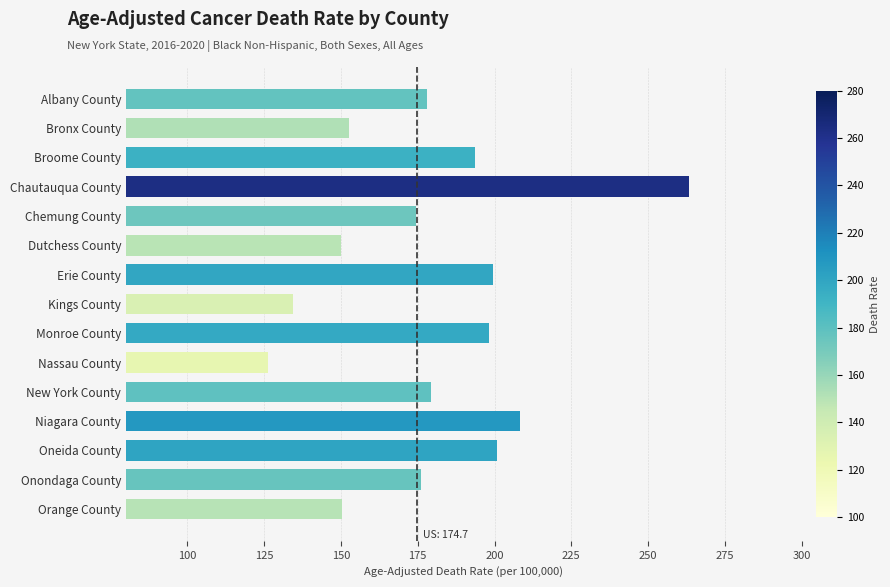

What value does the data have at Erie County?

199.5